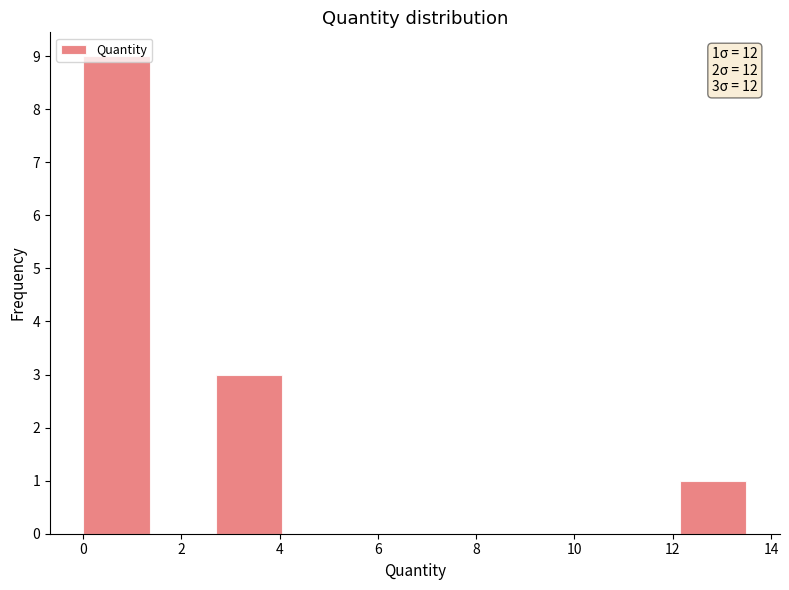

Over which range of the x-axis is the bar tallest?

0.0 to 1.4